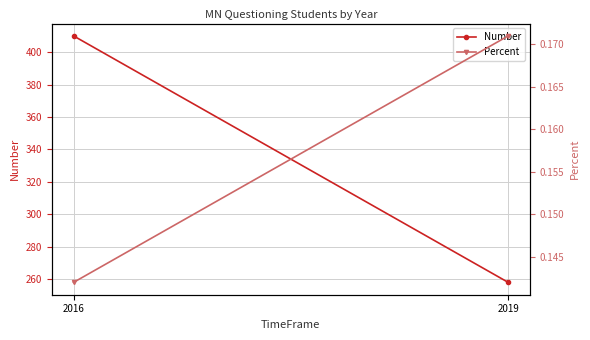

What is the difference between the Number values at 2016 and 2019?

152.0